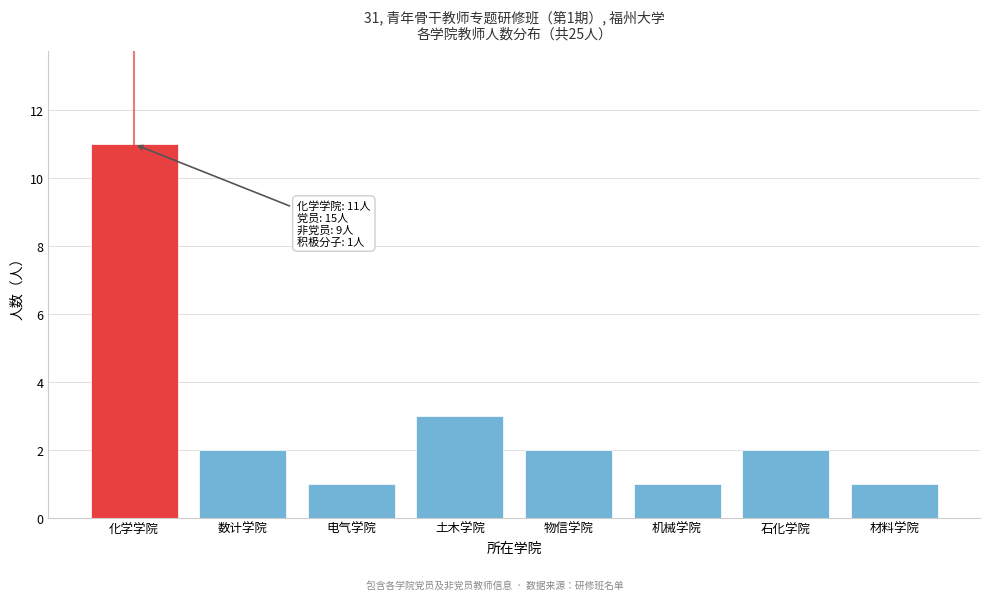

Reading left to right, extract all data points from this chart.

11	2	1	3	2	1	2	1